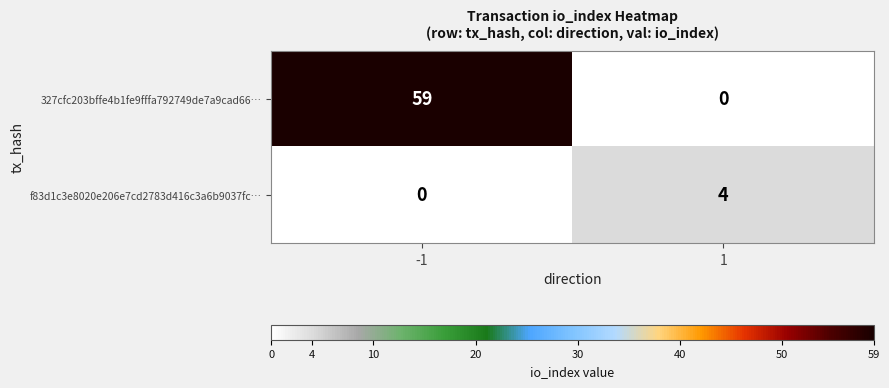

Reading right to left, transcribe all the data shown in this chart.

327cfc203bffe4b1fe9fffa792749de7a9cad66…: 1=0	-1=59
f83d1c3e8020e206e7cd2783d416c3a6b9037fc…: 1=4	-1=0